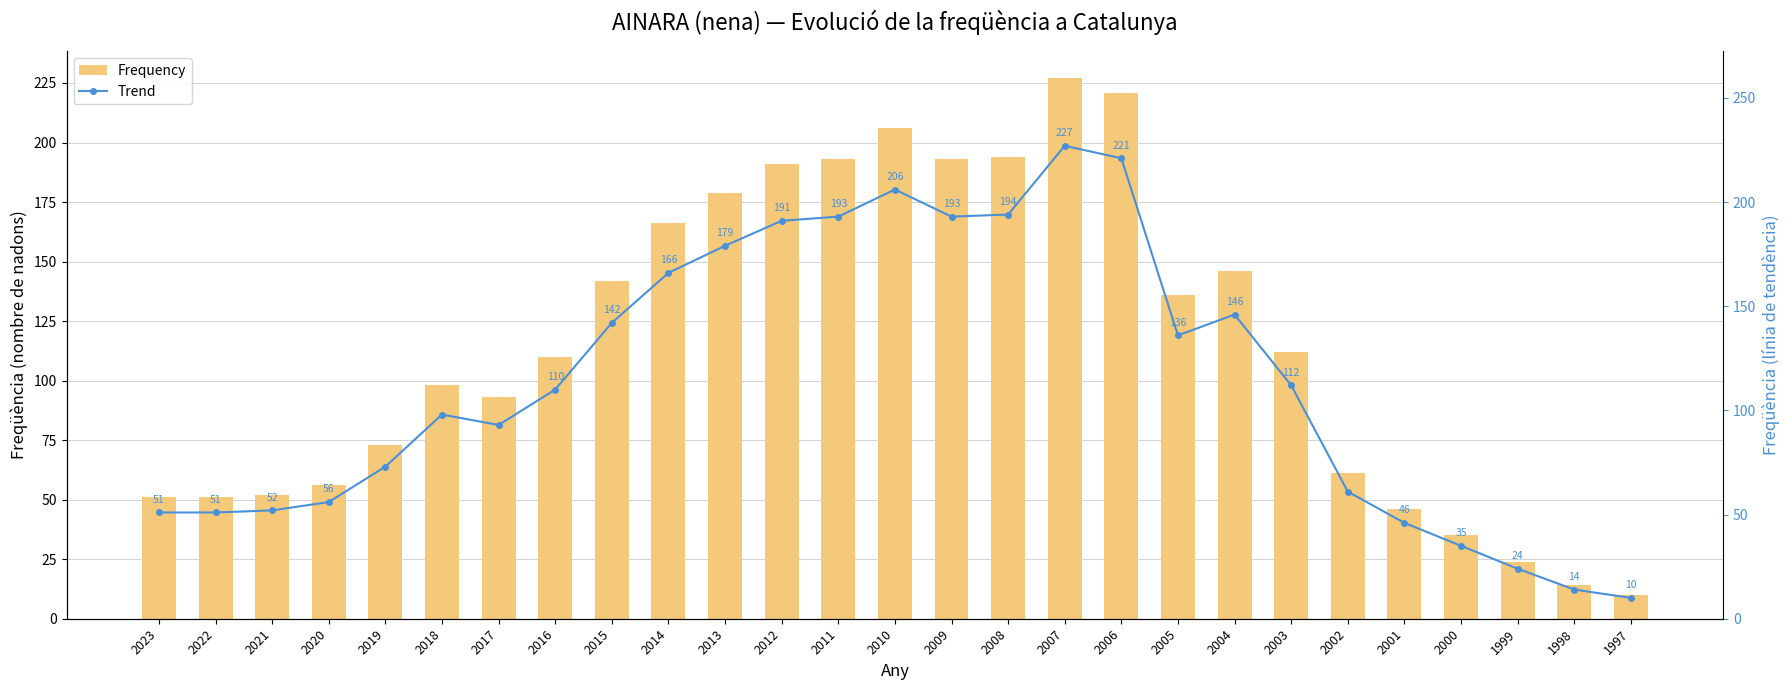

At which category is the sum across all series the highest?

2007